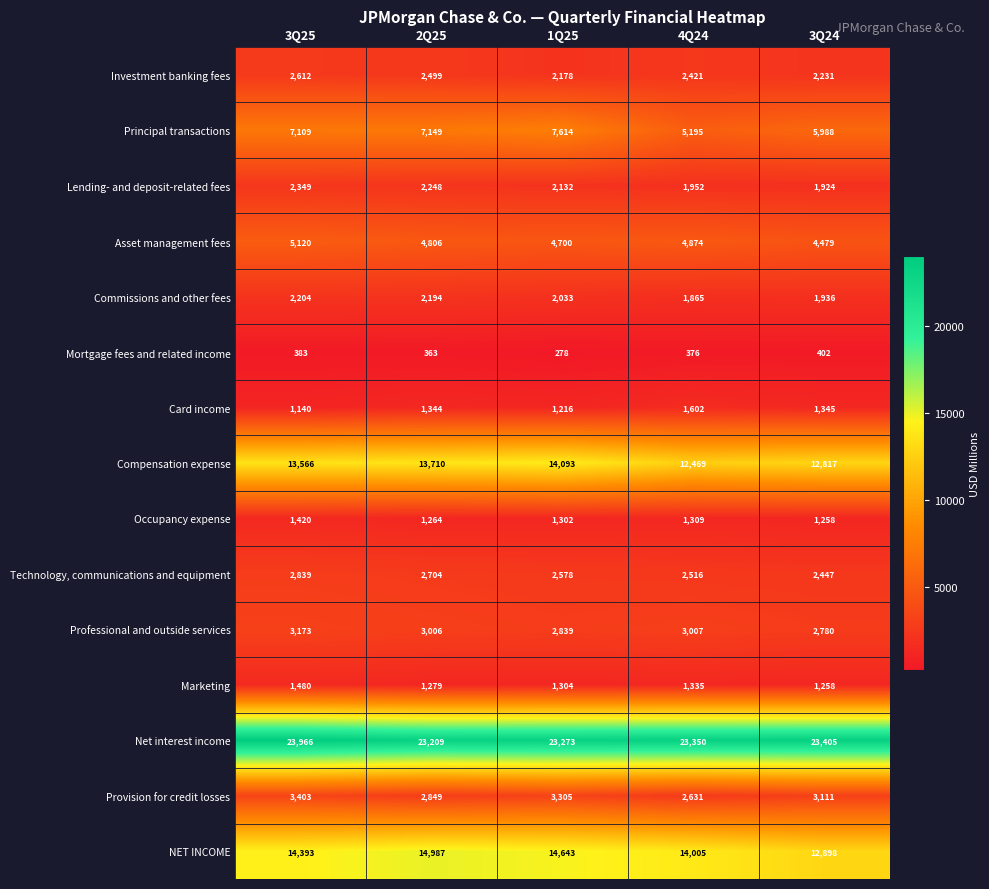

What is the difference between the maximum and minimum values in the Lending- and deposit-related fees series?

425